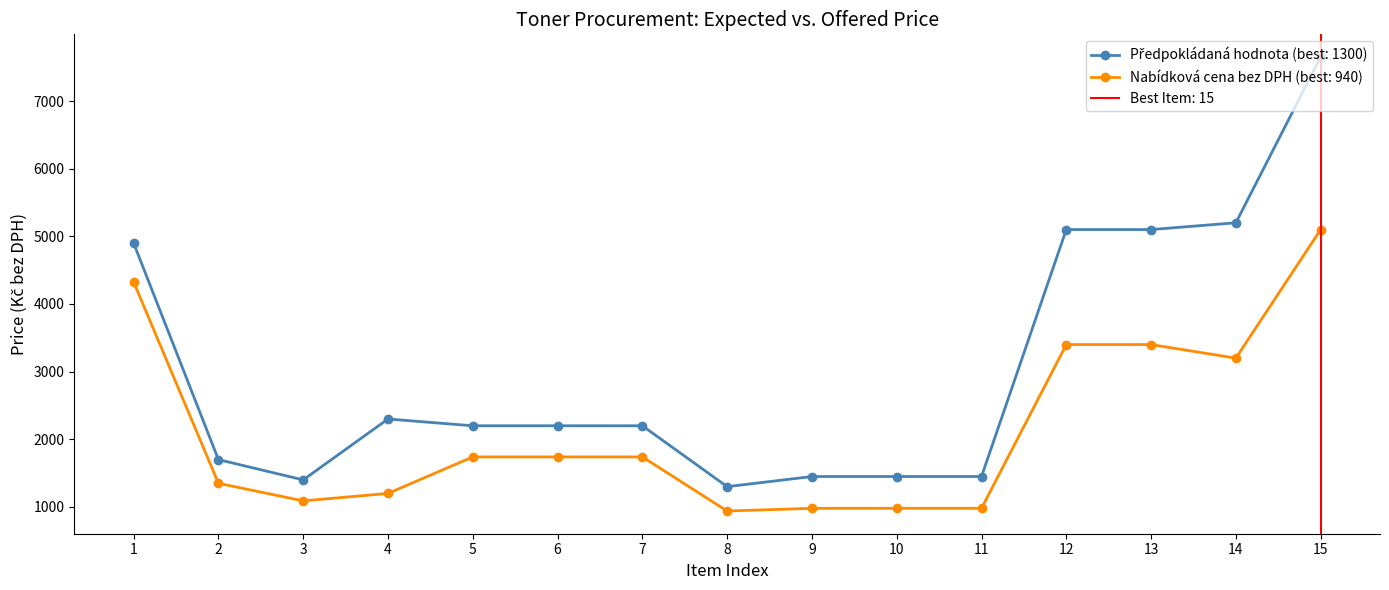

What is the total value across all series at 4?

3500